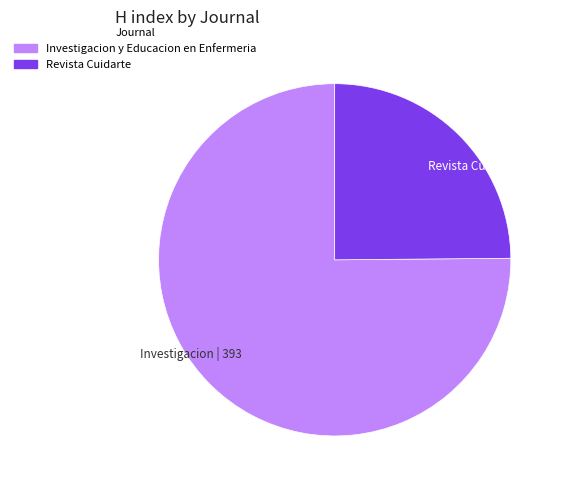

Which slice is the smallest?

Revista Cuidarte | 130